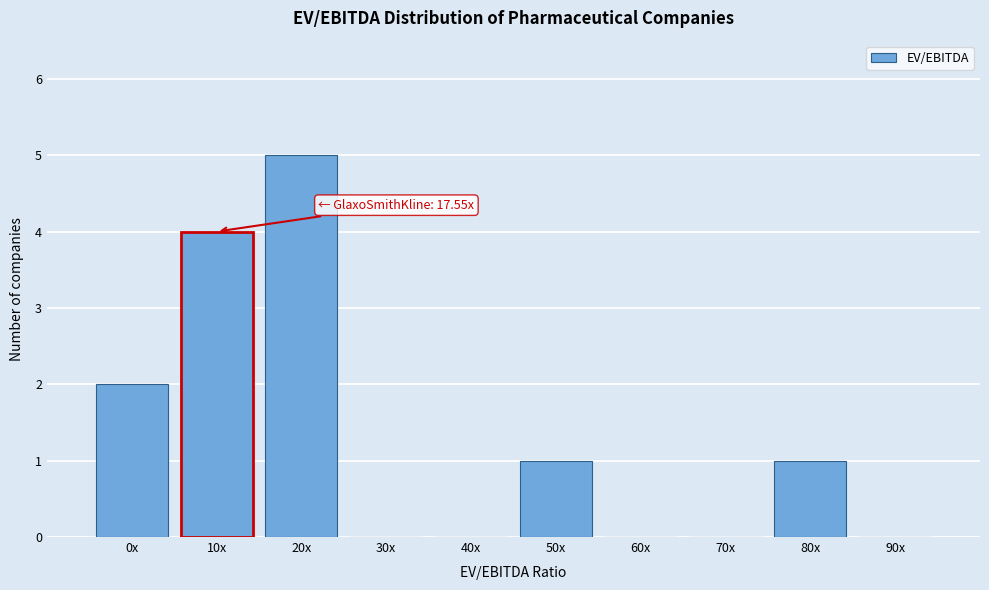

Reading left to right, what are all the values shown in this chart?

0x=2	10x=4	20x=5	30x=0	40x=0	50x=1	60x=0	70x=0	80x=1	90x=0